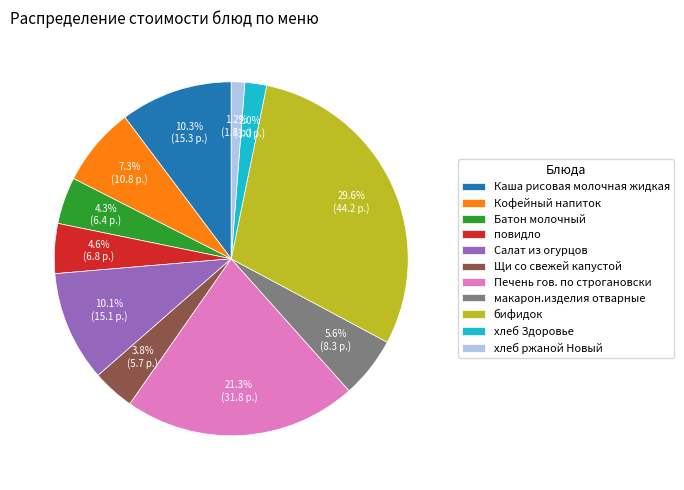

Count the number of slices in the pie.

11